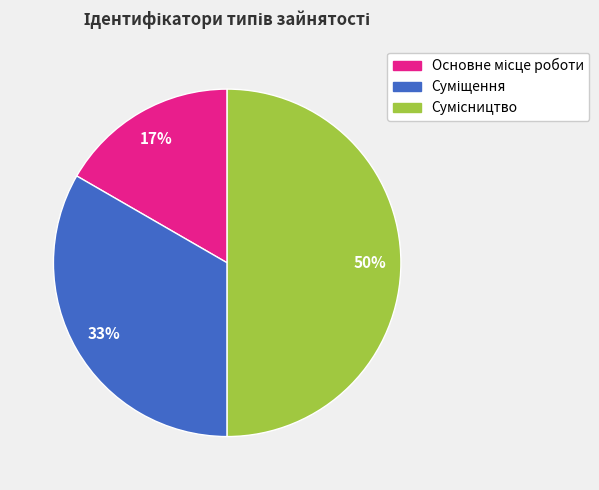

To the nearest percent, what is the average slice percentage?

33%